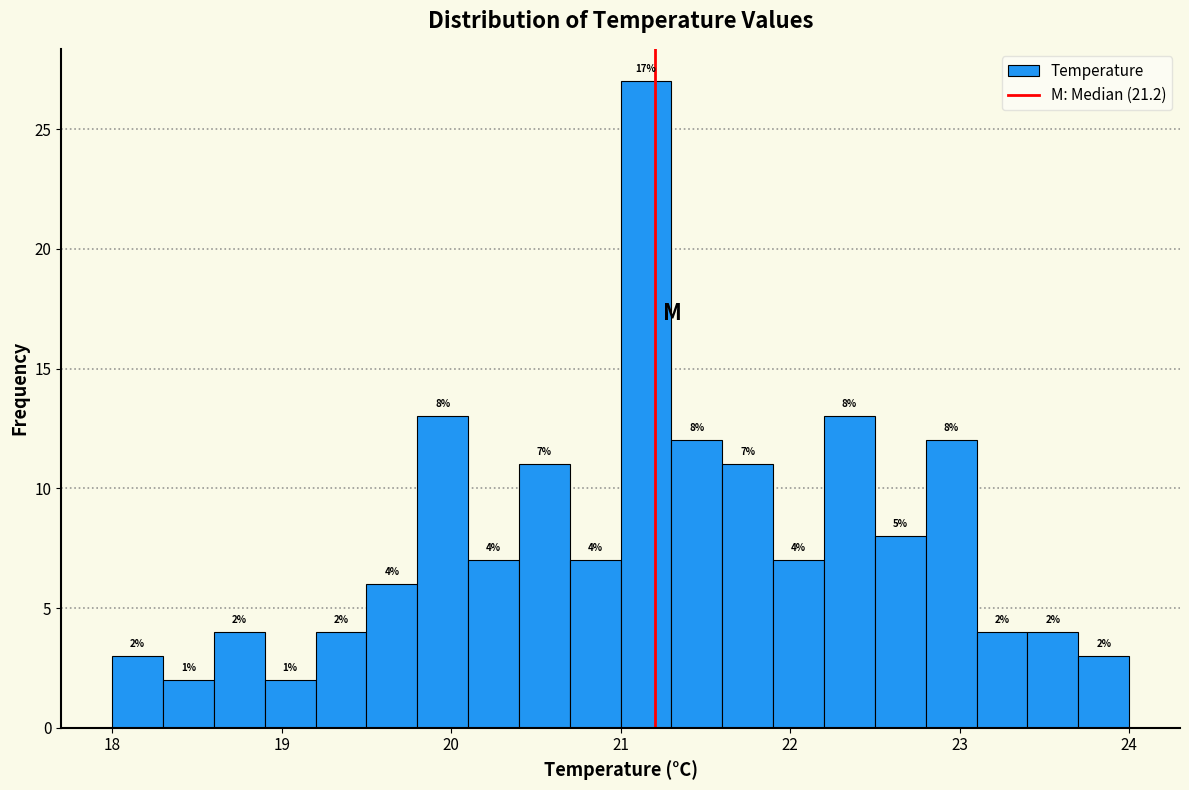

Around what value on the x-axis is the tallest bar? Give the approximate position of its centre, as read against the axis.

21.2